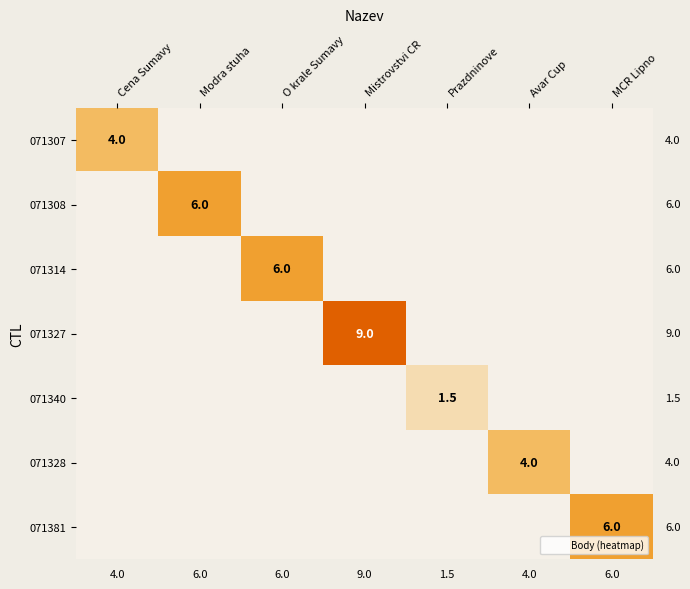

Which category has the lowest value across all series?

Modra stuha